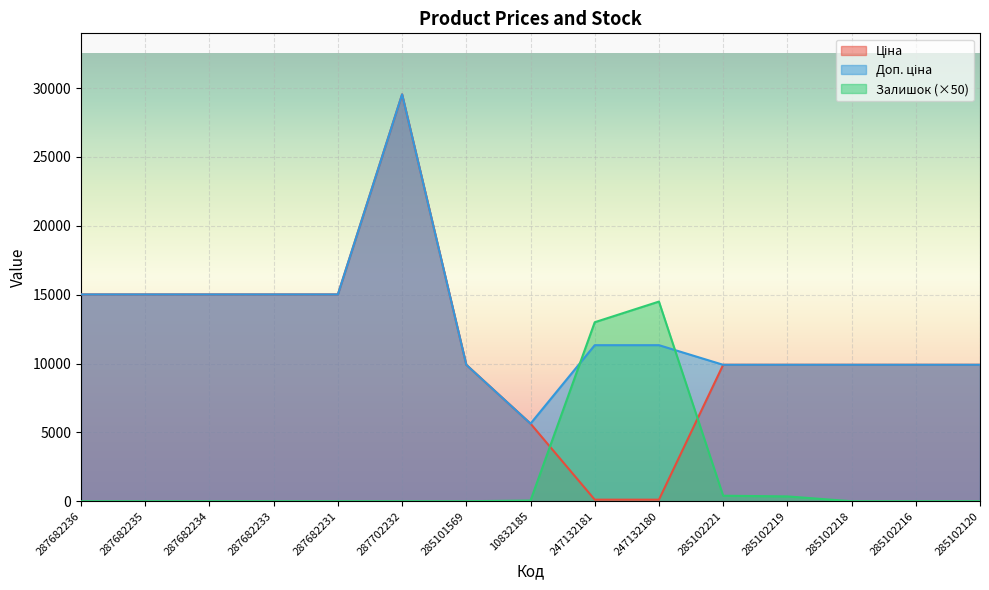

Does the chart display data point markers on the line(s)?

No